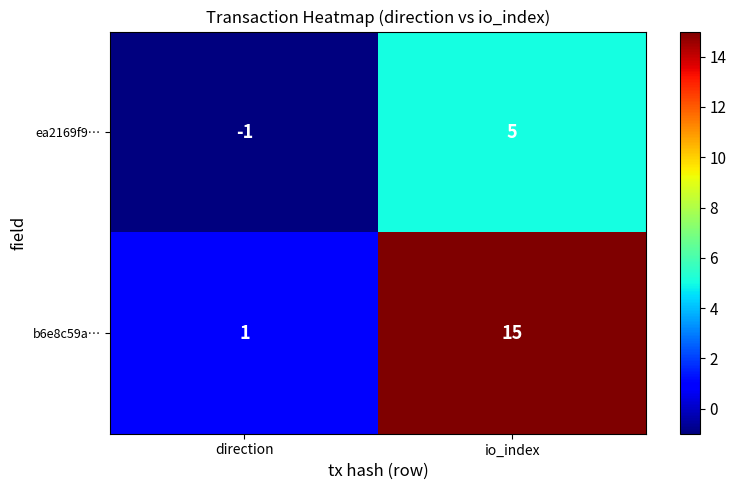

Which series changed the most between direction and io_index?

b6e8c59a…